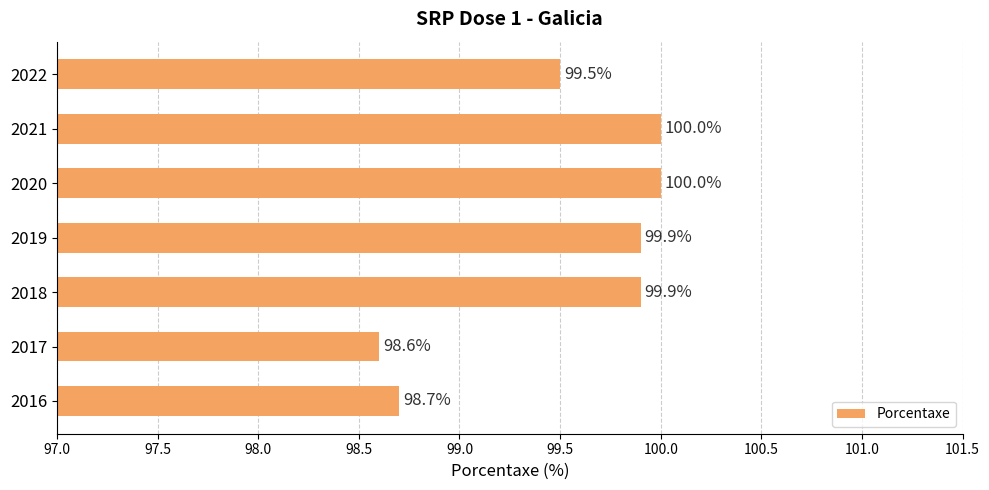

What is the difference between the maximum and minimum values?

1.4